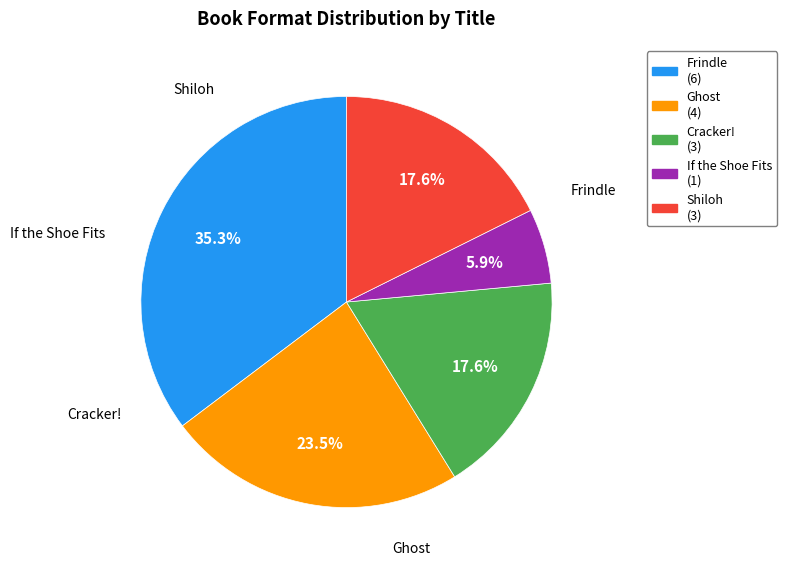

To the nearest percent, what is the difference between the largest and smallest slice percentages?

29%